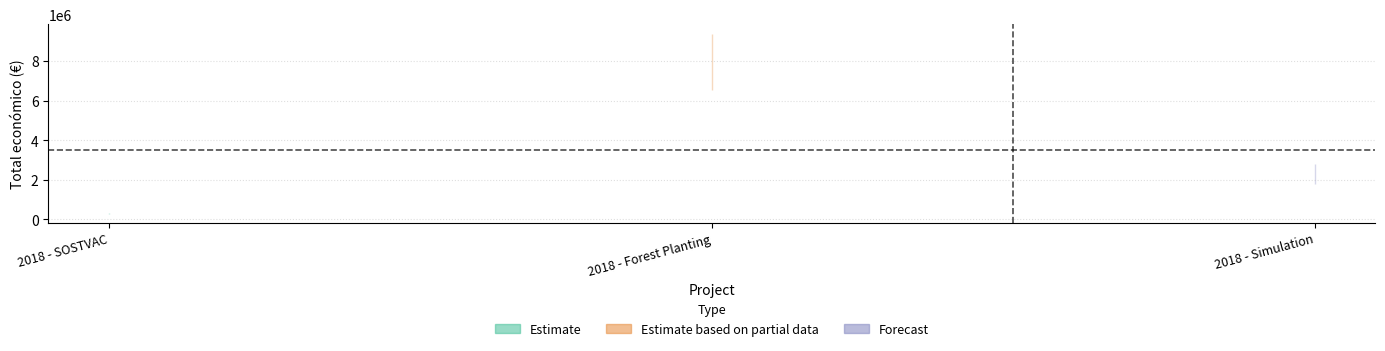

Is it true that the value at 2018 - SOSTVAC is 311553?

True